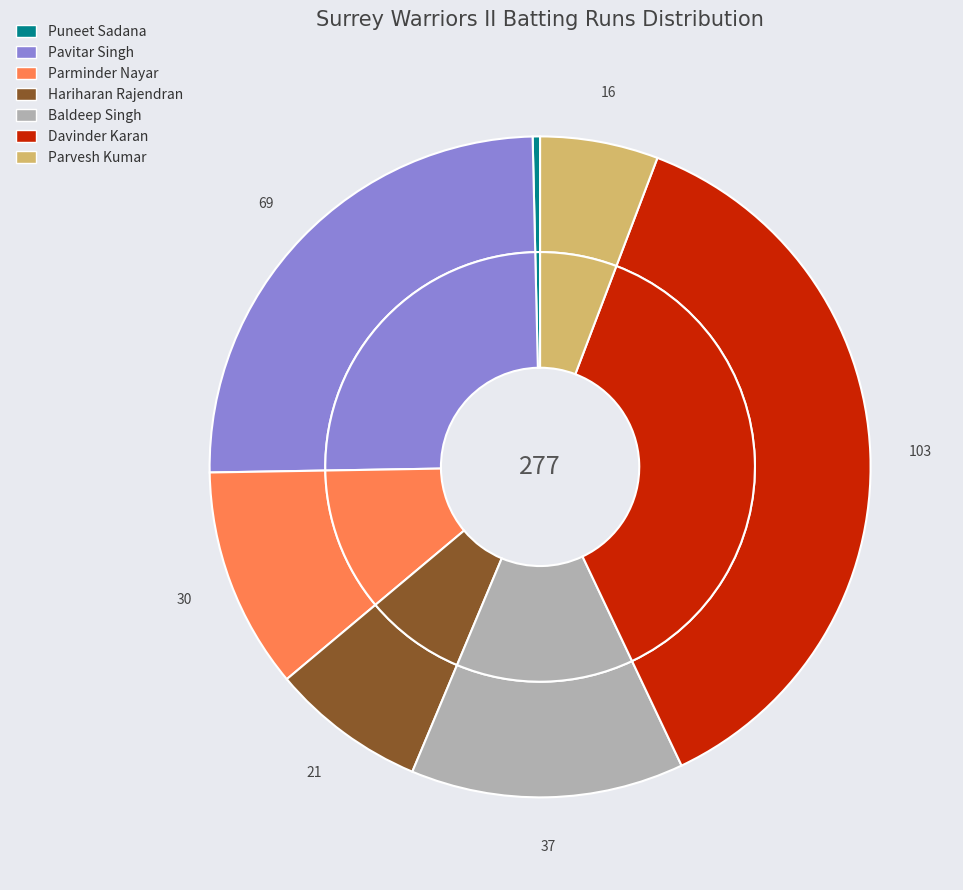

Count the number of slices in the pie.

7